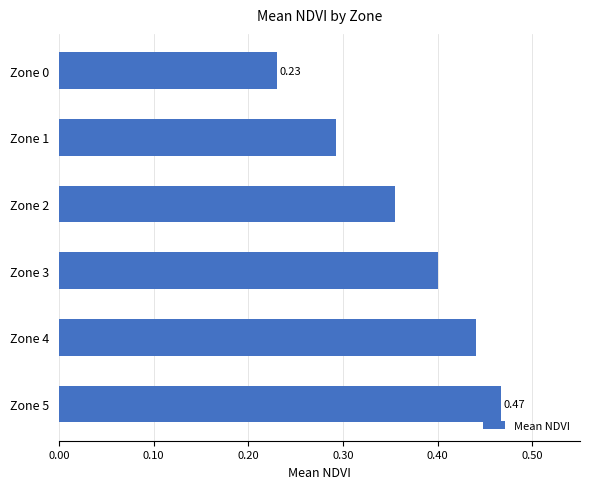

What is the sum of all values?

2.2